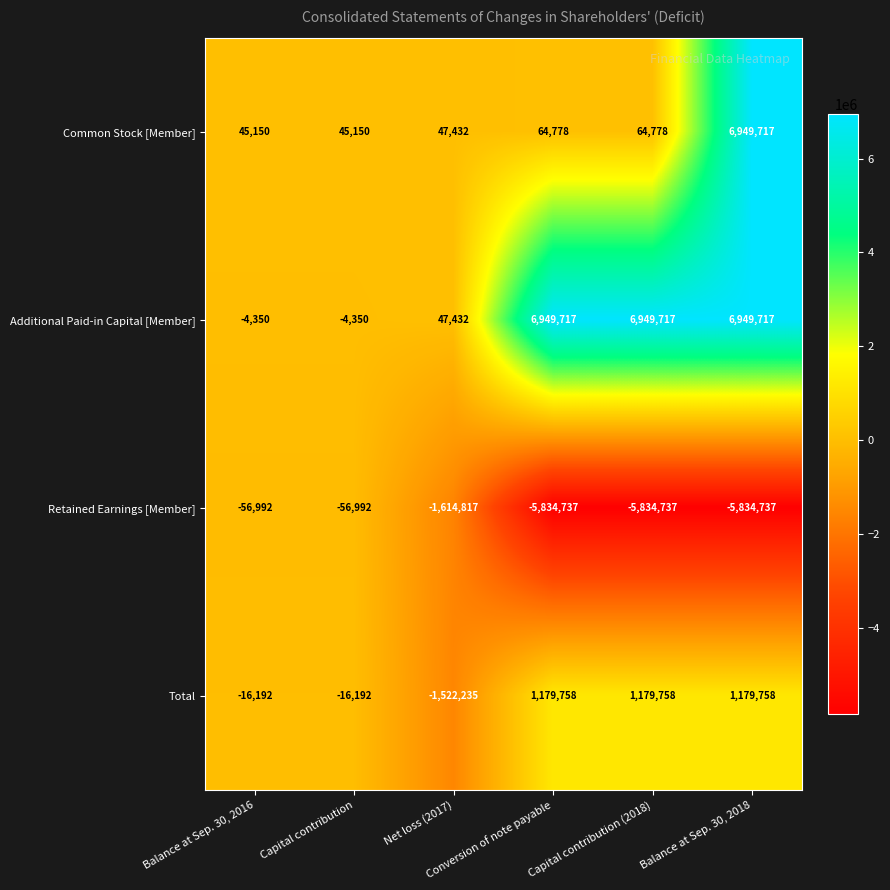

What is the minimum value shown in the chart?

-5834737